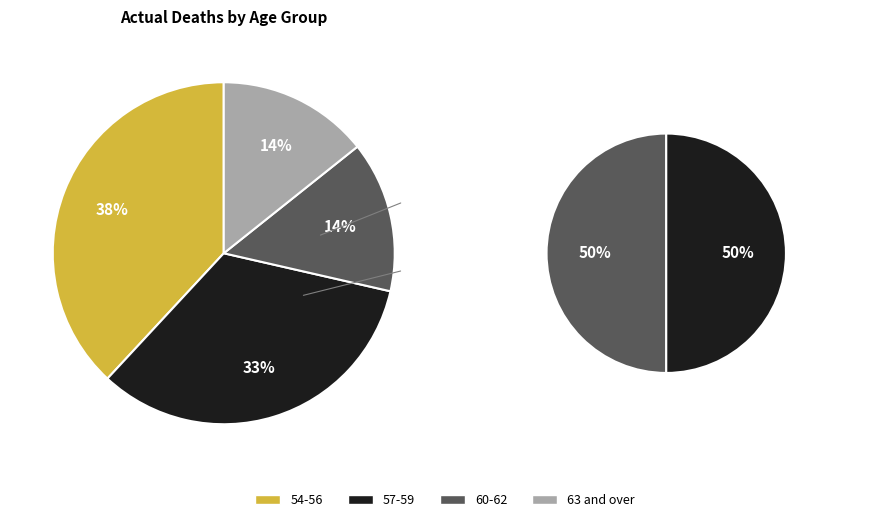

Between 63 and over and 54-56, which is larger?

54-56